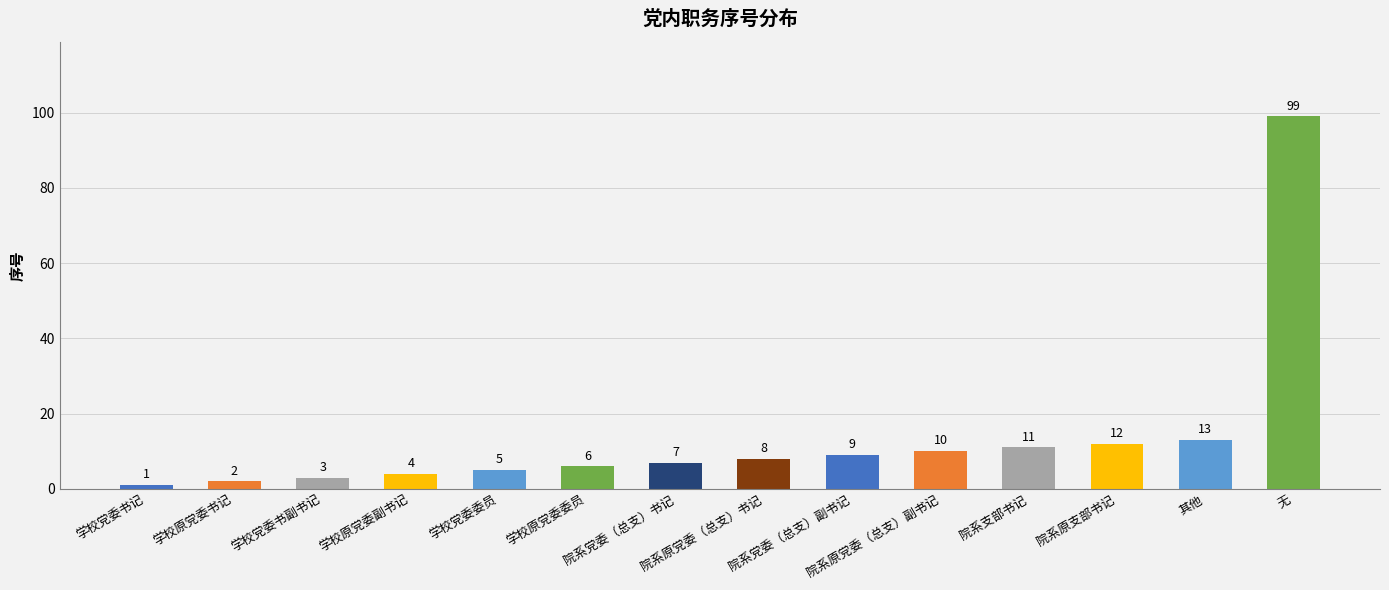

Reading left to right, transcribe all the data shown in this chart.

学校党委书记=1	学校原党委书记=2	学校党委书副书记=3	学校原党委副书记=4	学校党委委员=5	学校原党委委员=6	院系党委（总支）书记=7	院系原党委（总支）书记=8	院系党委（总支）副书记=9	院系原党委（总支）副书记=10	院系支部书记=11	院系原支部书记=12	其他=13	无=99